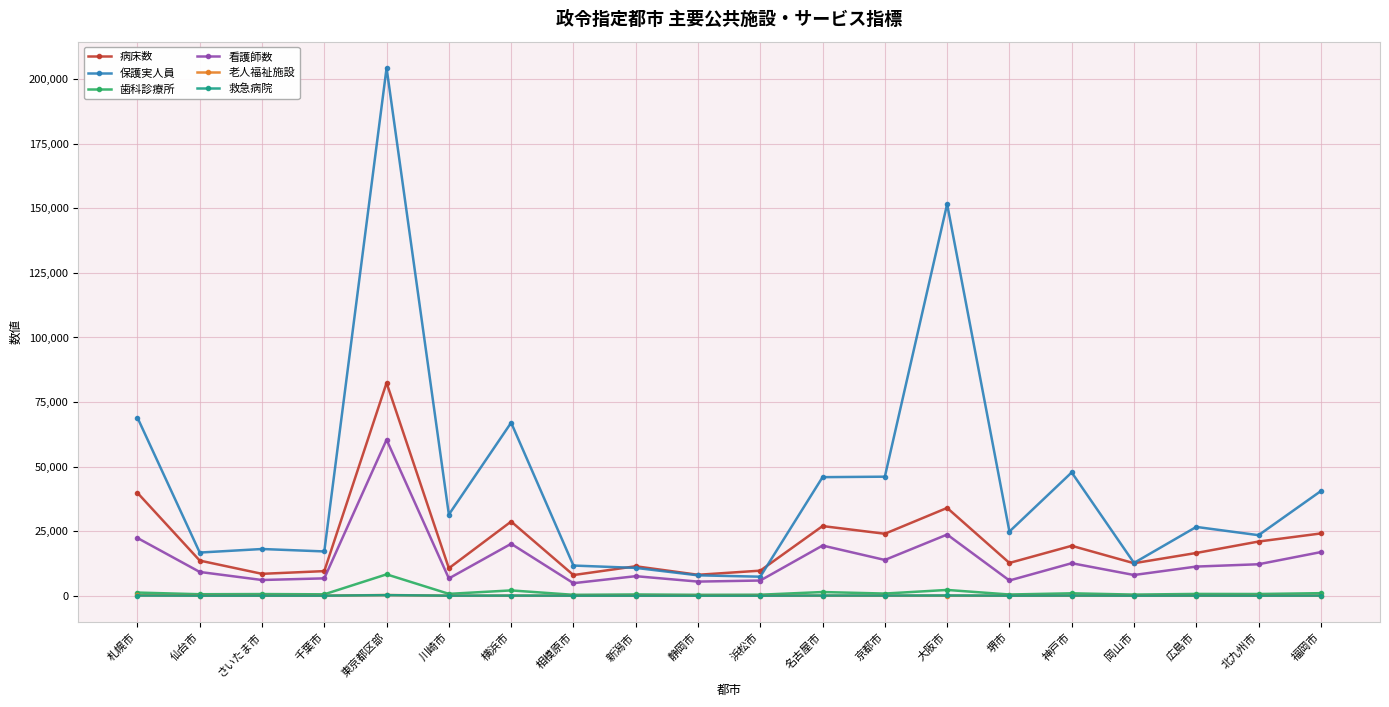

What is the label of the 10th point from the left?

静岡市